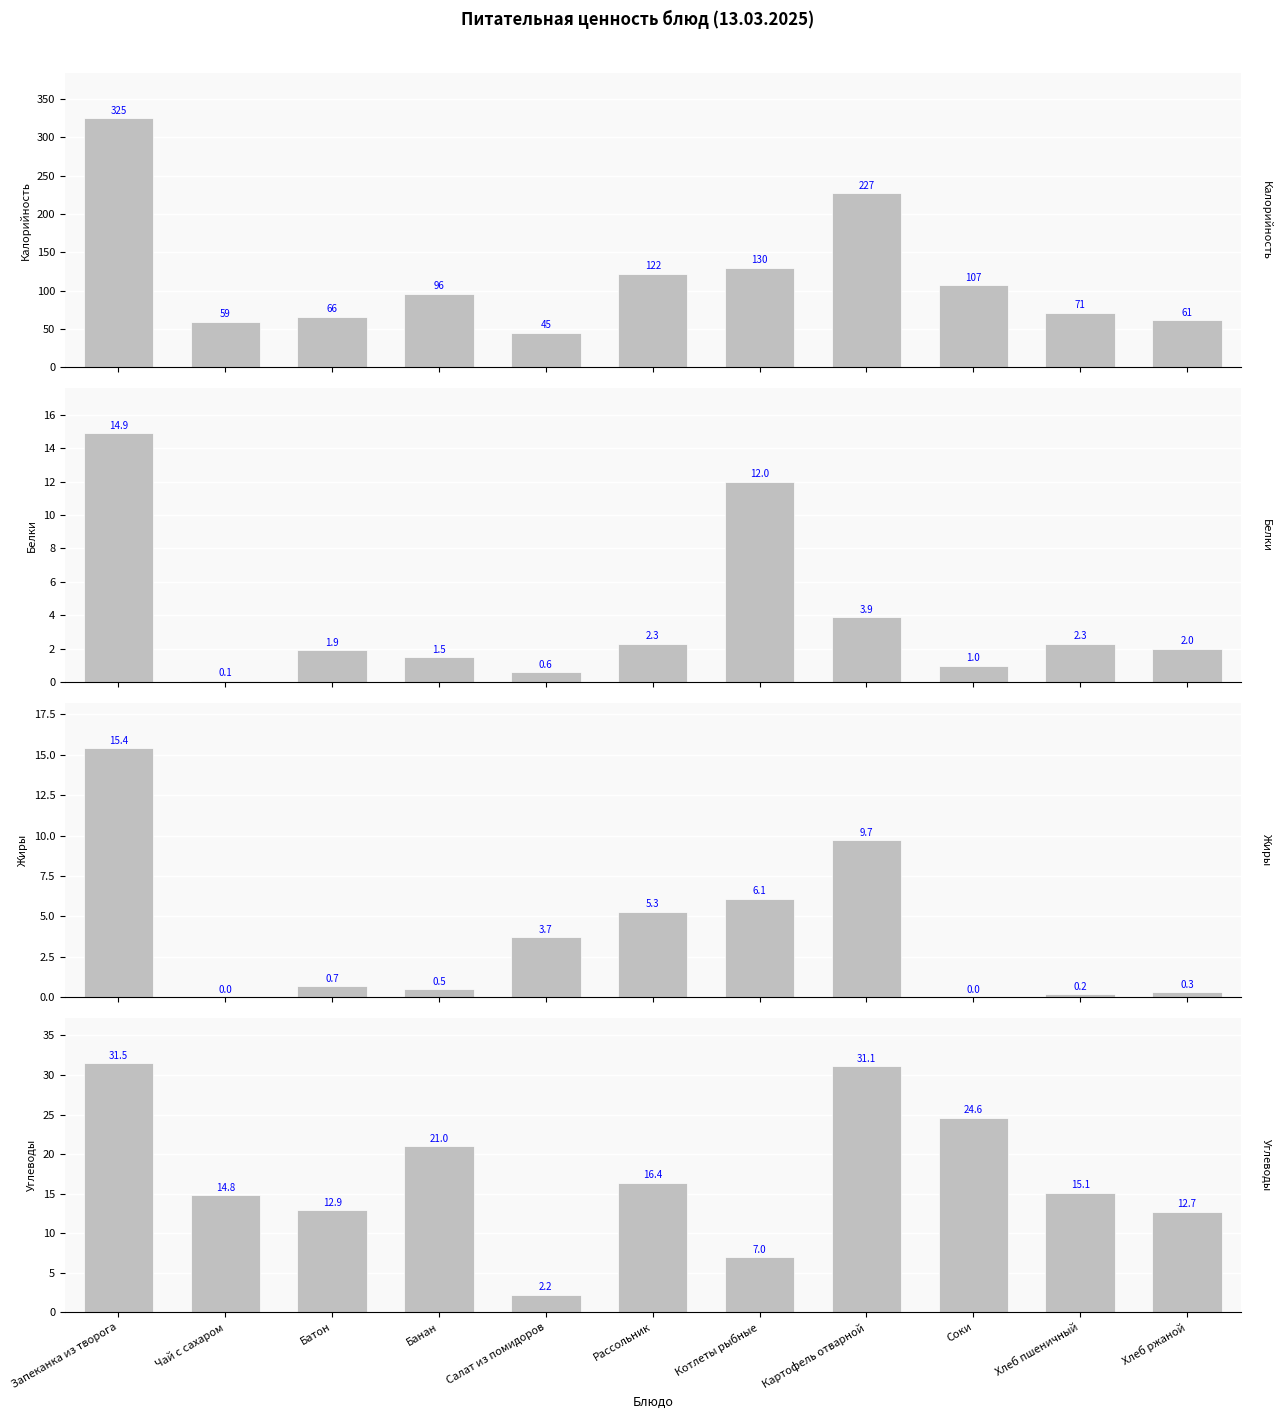

Reading right to left, extract all data points from this chart.

Калорийность: 61.0	71.0	107.0	227.0	130.0	122.0	45.0	96.0	66.0	59.0	325.0
Белки: 2.0	2.3	1.0	3.9	12.0	2.3	0.6	1.5	1.9	0.1	14.9
Жиры: 0.3	0.2	0.0	9.7	6.1	5.3	3.7	0.5	0.7	0.0	15.4
Углеводы: 12.7	15.1	24.6	31.1	7.0	16.4	2.2	21.0	12.9	14.8	31.5